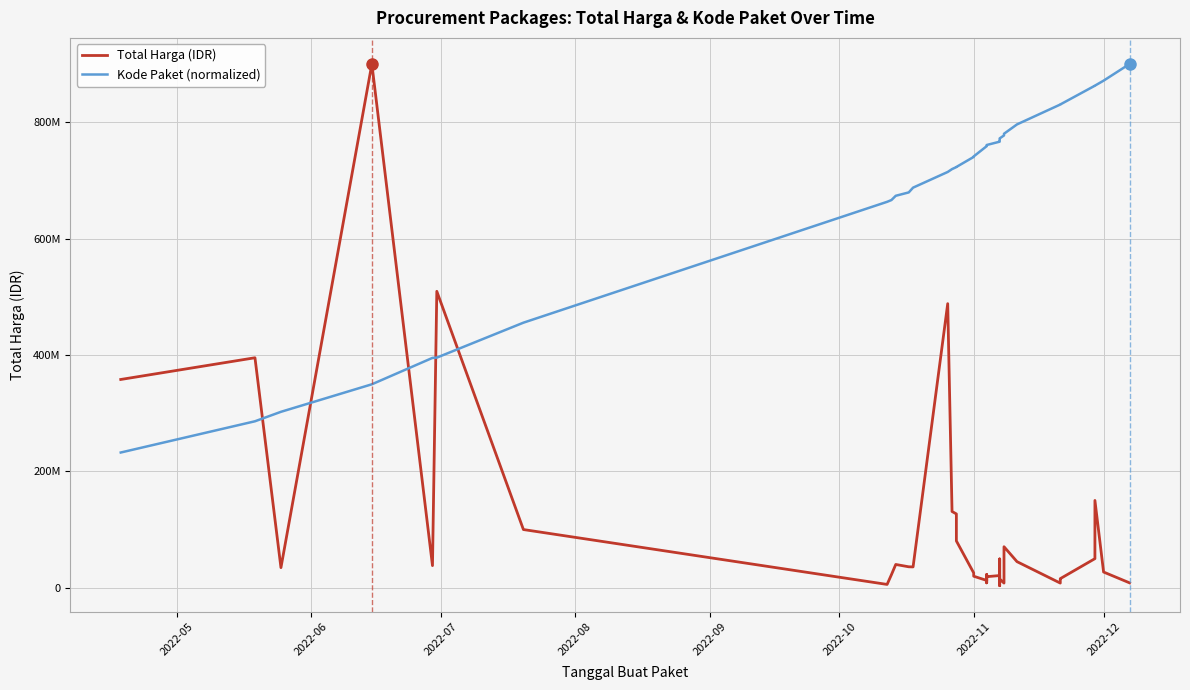

How many times do Total Harga (IDR) and Kode Paket (normalized) cross each other?

5